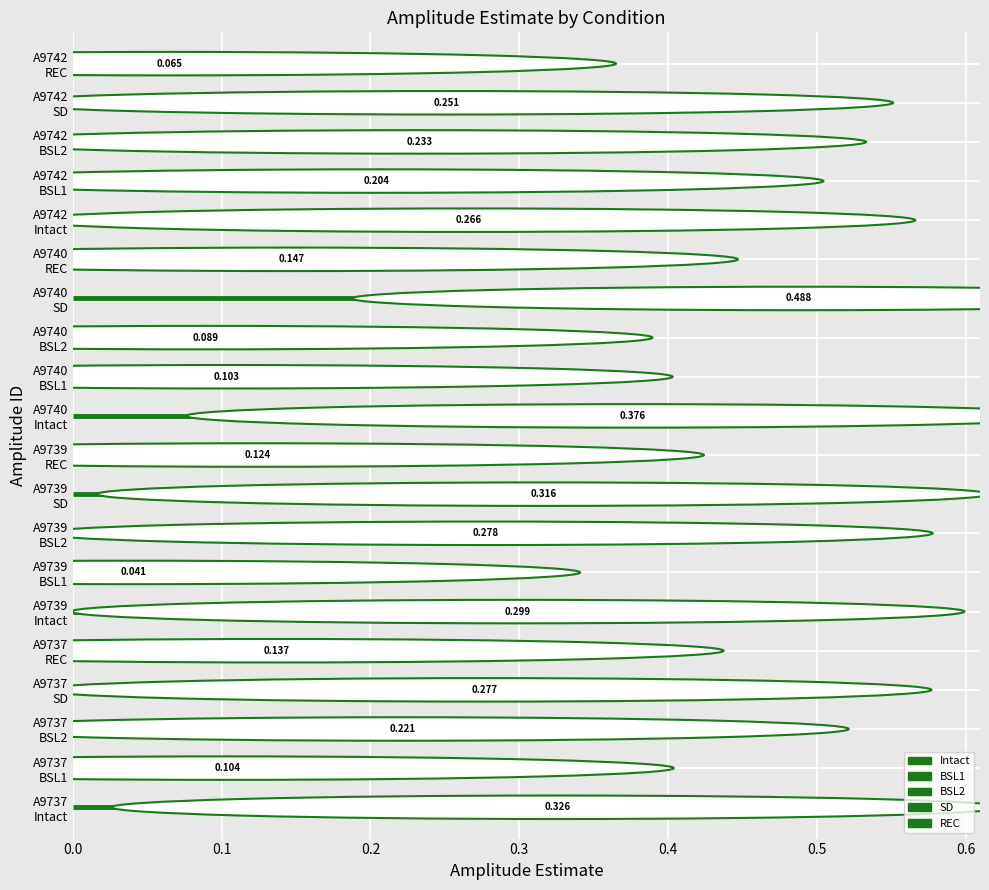

What is the difference between the highest and lowest values at A9742?

0.2